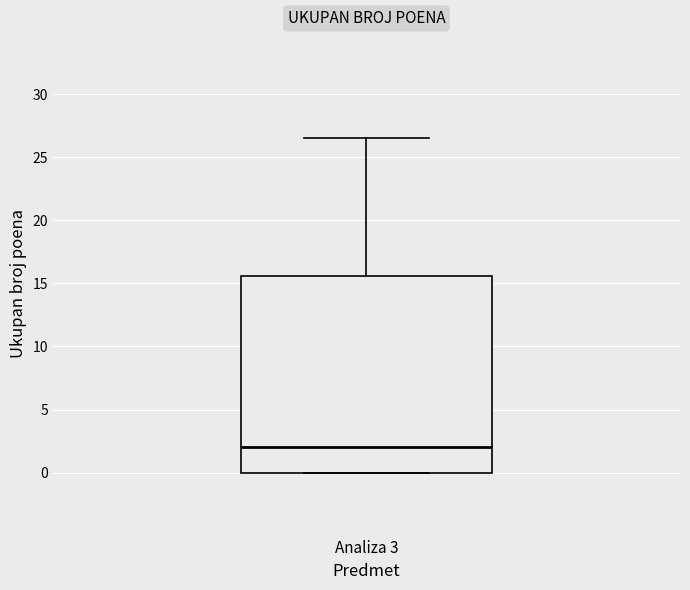

Transcribe this box plot: give where the median line is, the range the box spans, and where the two whiskers end, as read against the y-axis. The values are not printed on the chart, so give them approximately, as read against the axis.

median 2.0, box 0.0 to 15.5, whiskers 0.0 to 26.5